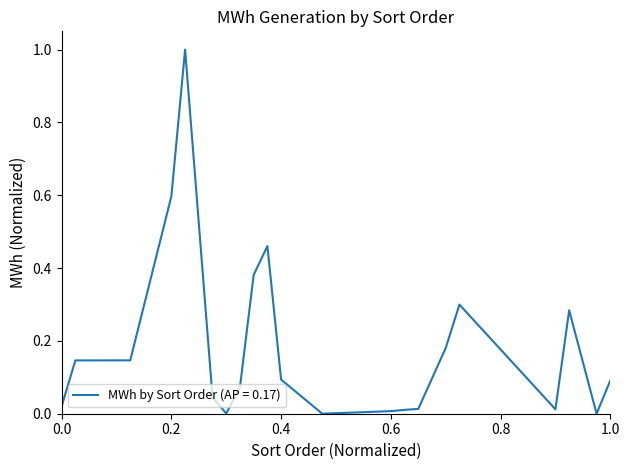

What is the difference between the maximum and second lowest values?

1.0